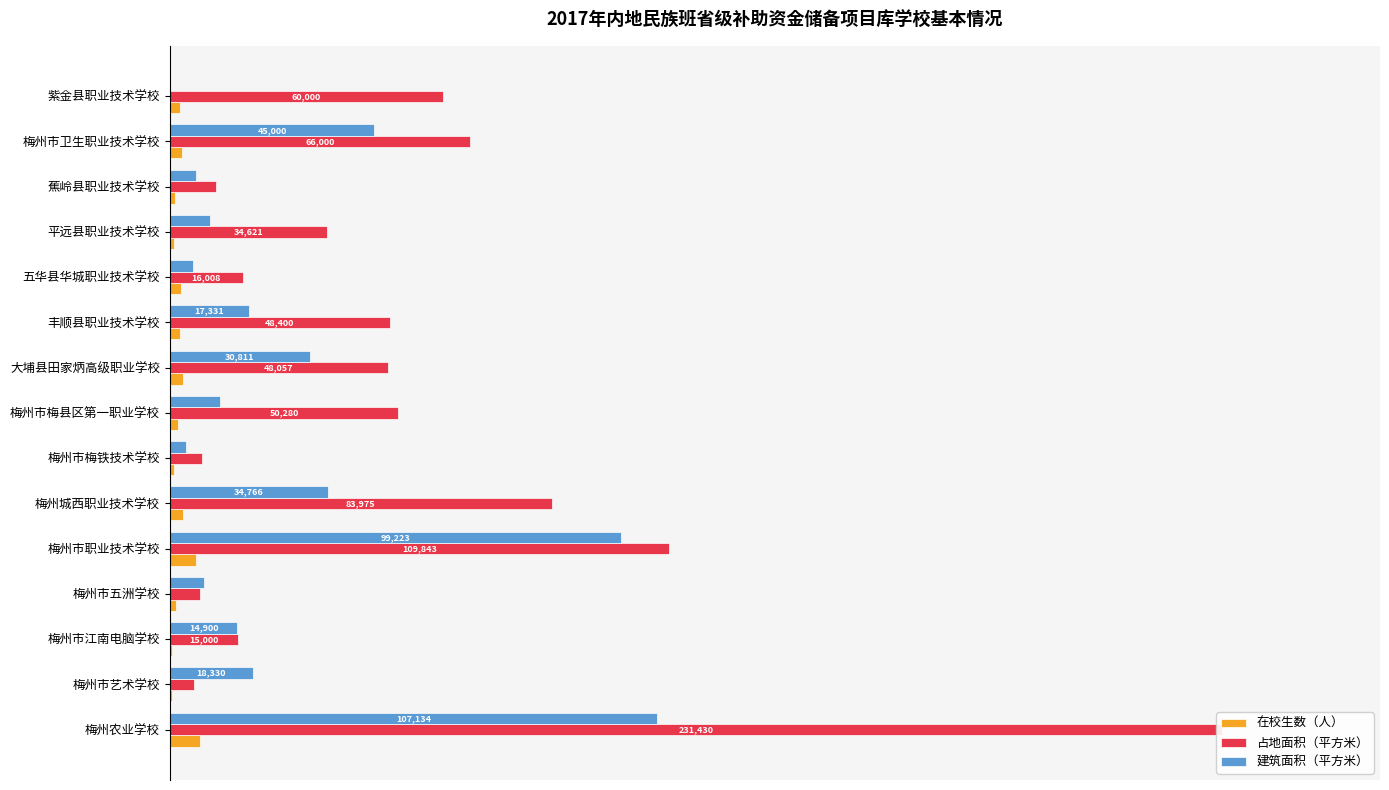

Reading left to right, transcribe all the data shown in this chart.

在校生数（人）: 0.0	0.0	0.0	0.0	0.0	0.0	0.0	0.0	0.0	0.0	0.0	0.0	0.0	0.0	0.0
占地面积（平方米）: 1.0	0.0	0.1	0.0	0.5	0.4	0.0	0.2	0.2	0.2	0.1	0.1	0.0	0.3	0.3
建筑面积（平方米）: 0.5	0.1	0.1	0.0	0.4	0.2	0.0	0.0	0.1	0.1	0.0	0.0	0.0	0.2	0.0